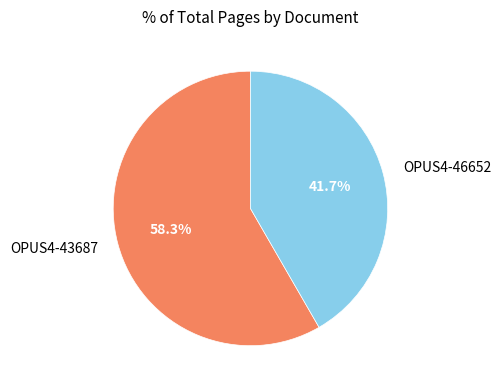

What is the ratio of the value at OPUS4-43687 to the value at OPUS4-46652?

1.4